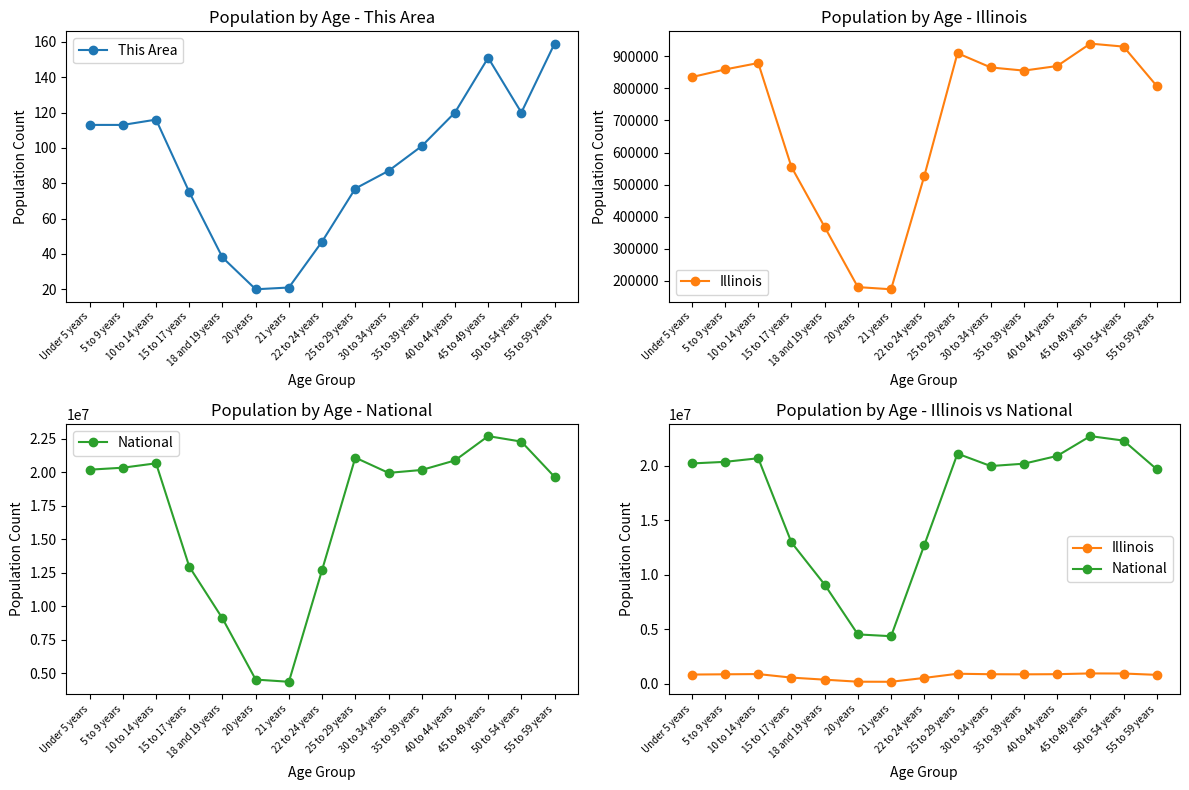

How many interior local valleys does the Illinois series have?

2